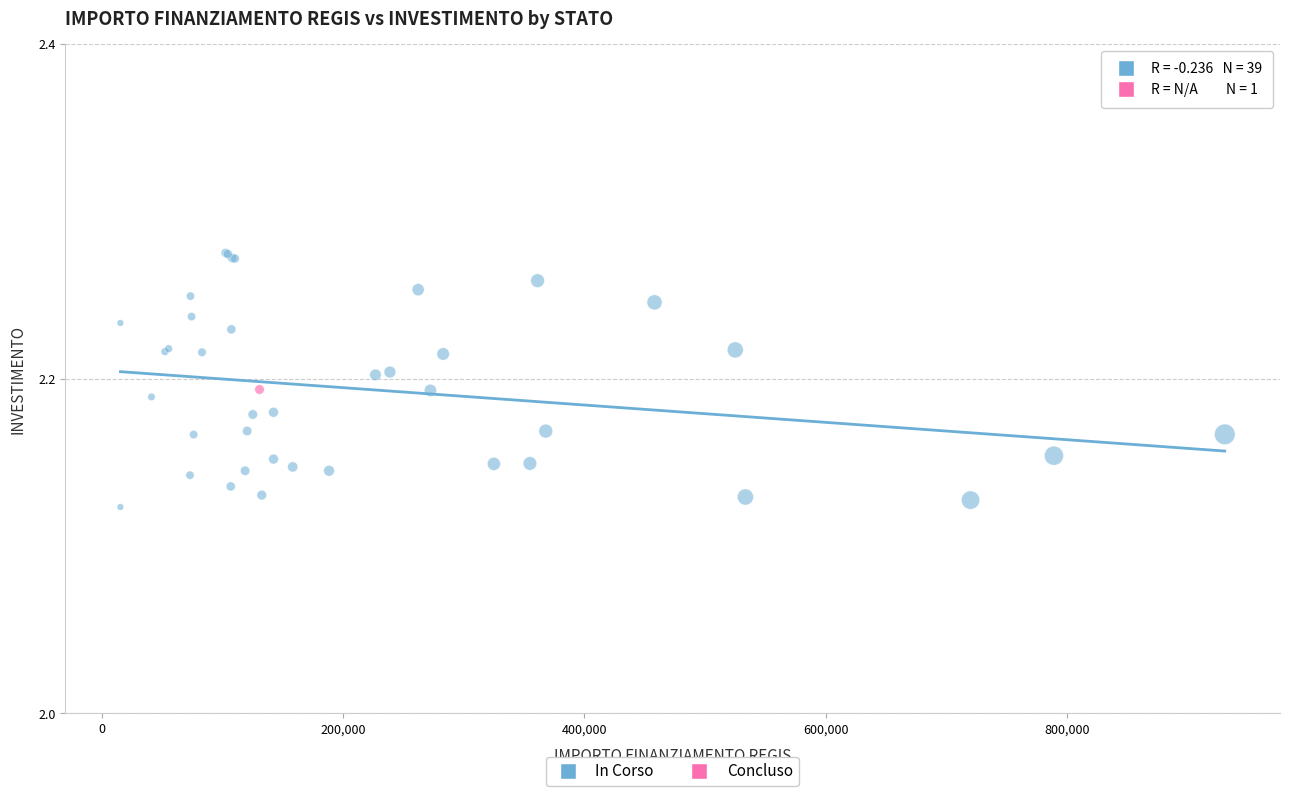

What are all the series names shown in the legend?

In Corso, Concluso